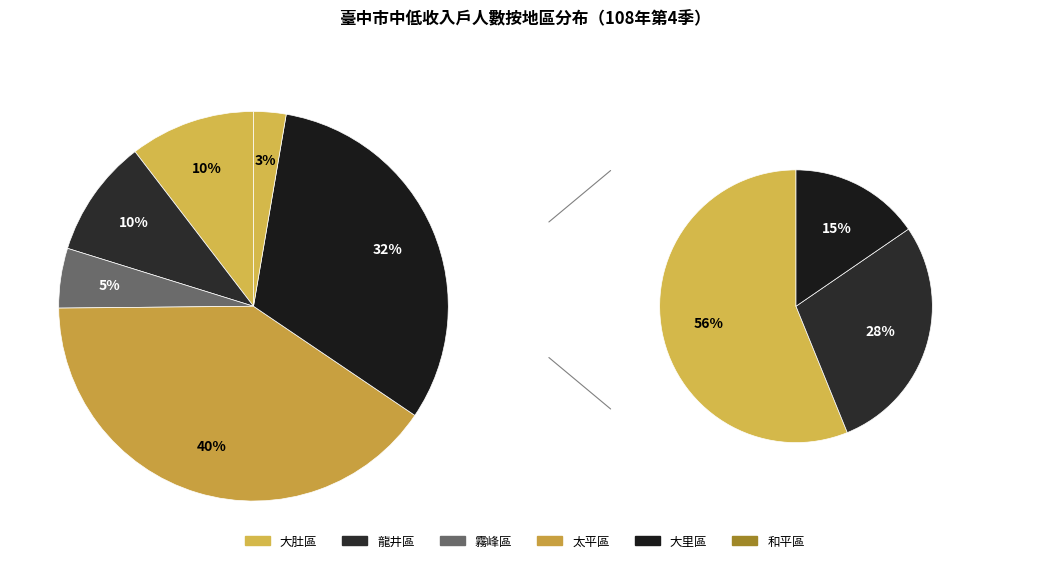

Which slice is the largest?

太平區